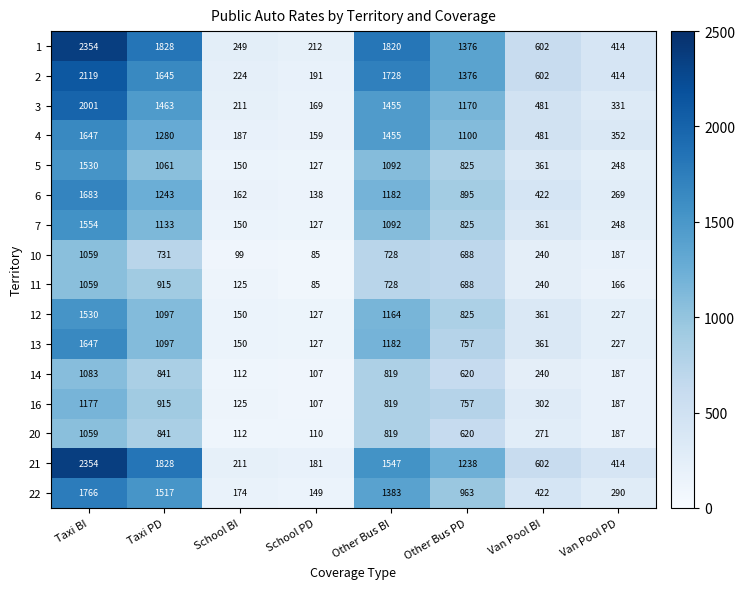

What is the total value across all series at Taxi PD?

19435